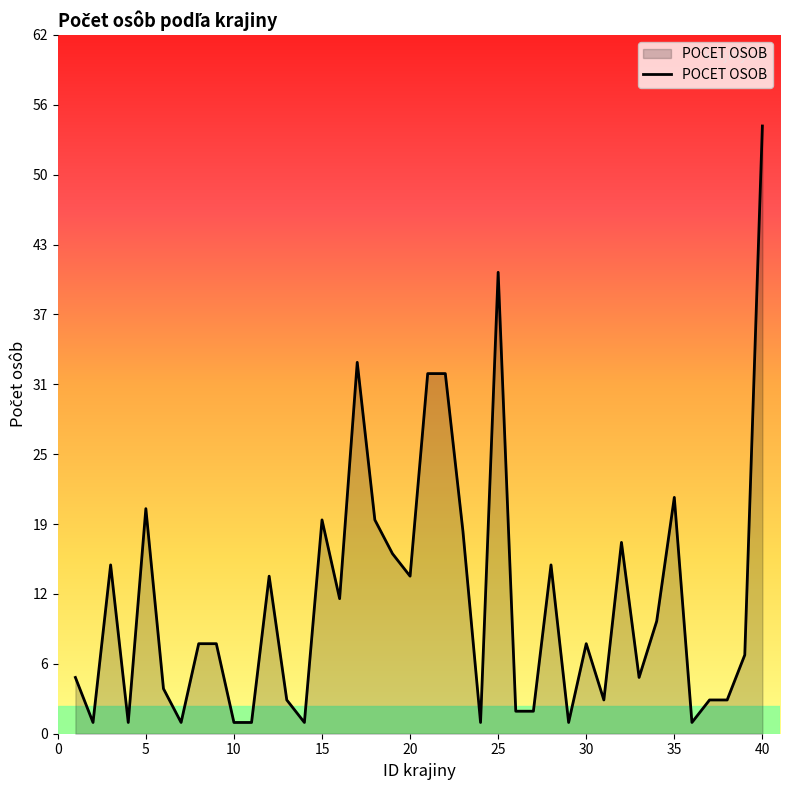

Reading left to right, list all the values displayed in this chart.

5	1	15	1	20	4	1	8	8	1	1	14	3	1	19	12	33	19	16	14	32	32	18	1	41	2	2	15	1	8	3	17	5	10	21	1	3	3	7	54